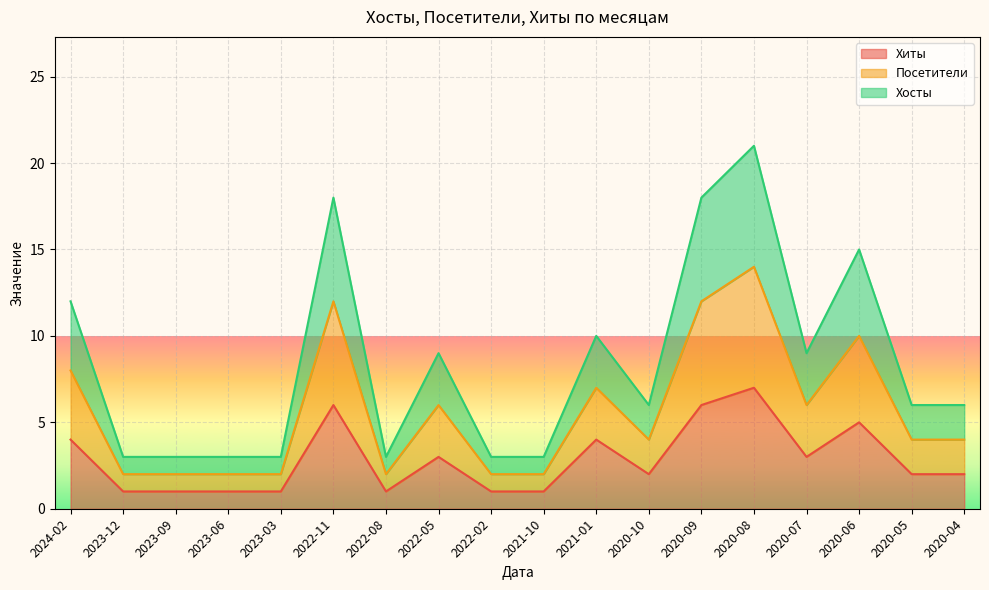

What is the smallest value displayed?

1